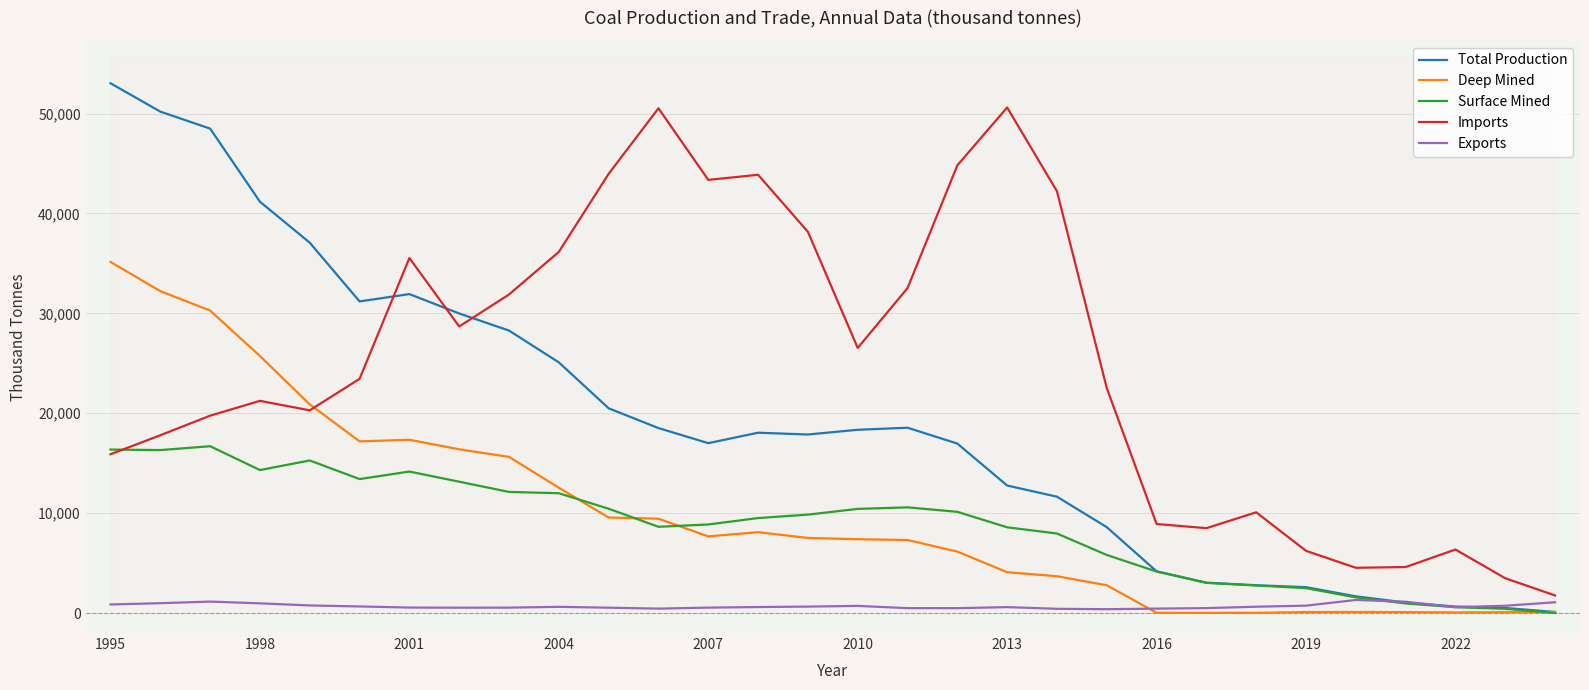

True or false: Total Production has a value of 3041.1 at 22.

True